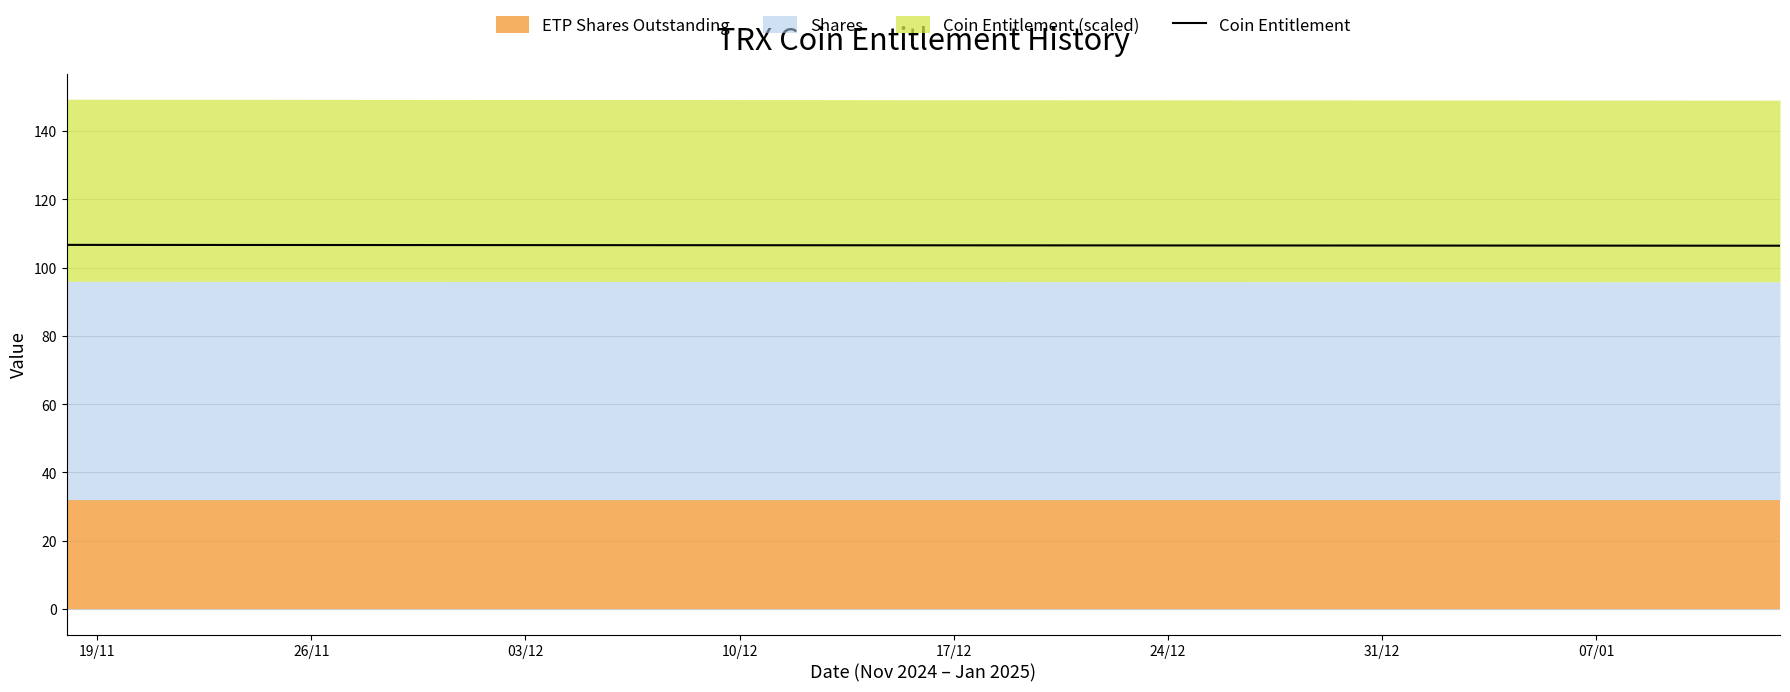

True or false: Coin Entitlement has a value of 106.6 at 26/11.

True